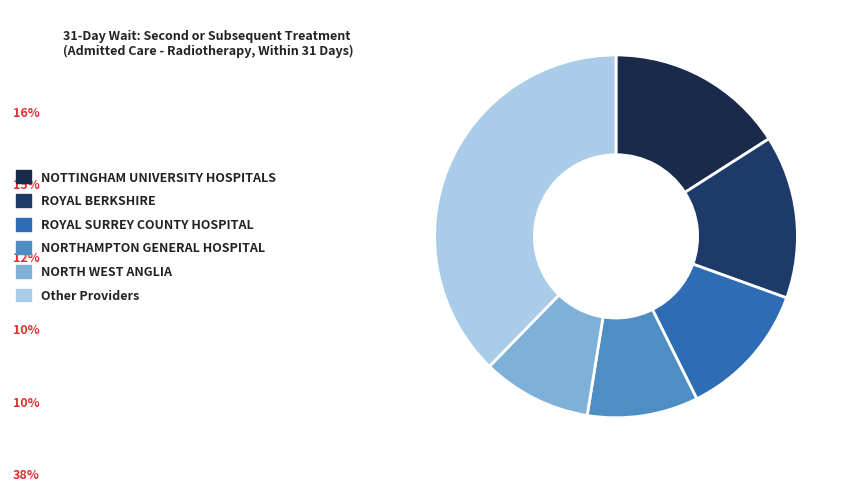

Is there any slice that represents more than half of the pie?

No